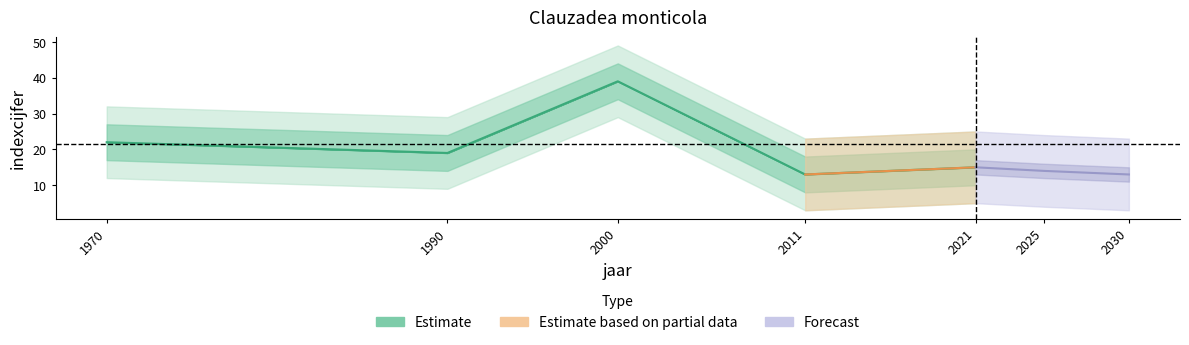

At which category does the chart reach its minimum across all series?

2011